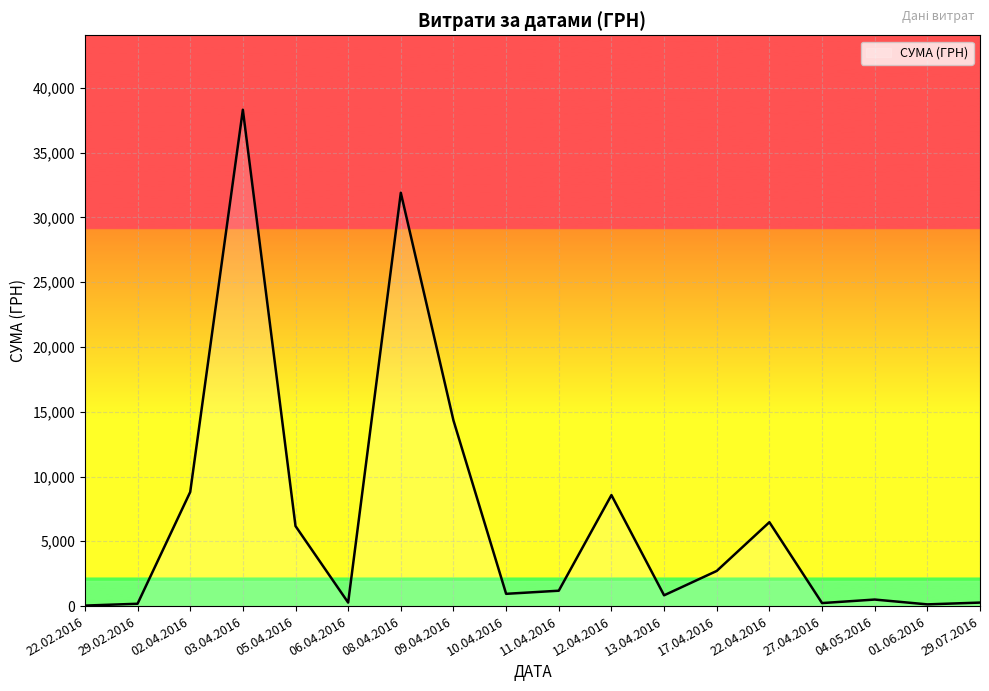

What is the ratio of the value at 02.04.2016 to the value at 08.04.2016?

0.3